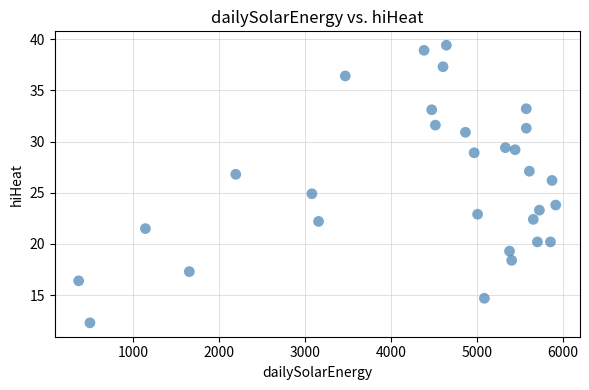

What is the range of X values (max minus min)?

5559.0